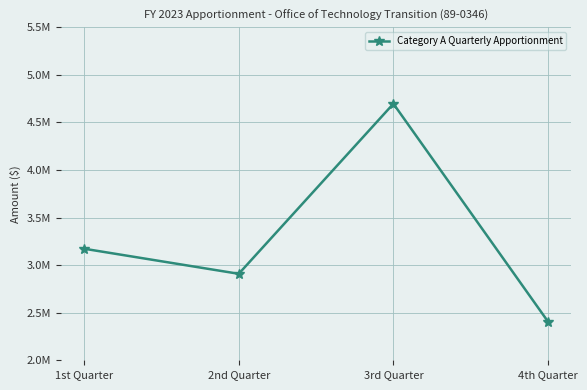

The value at 1st Quarter is 3172368. True or false?

True